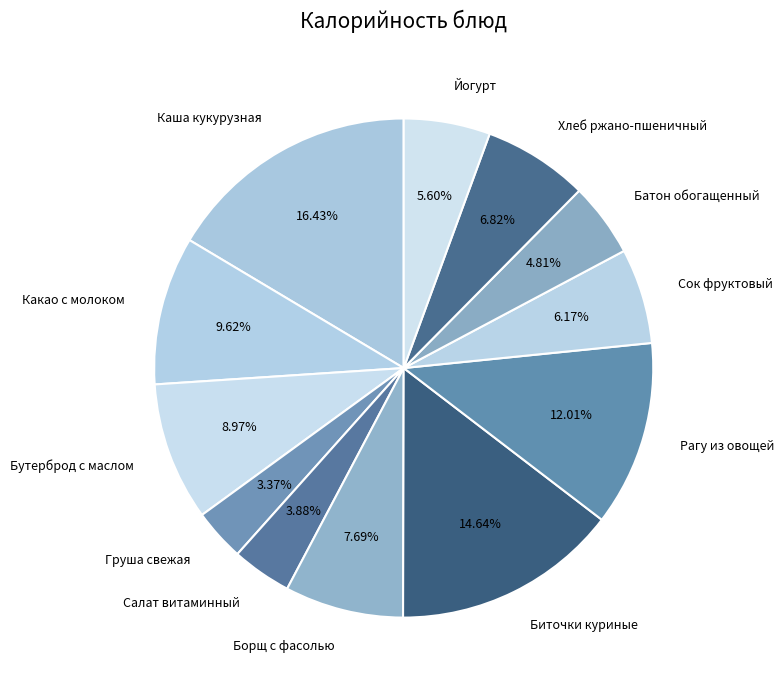

To the nearest percent, what is the combined percentage of Груша свежая and Салат витаминный?

7%